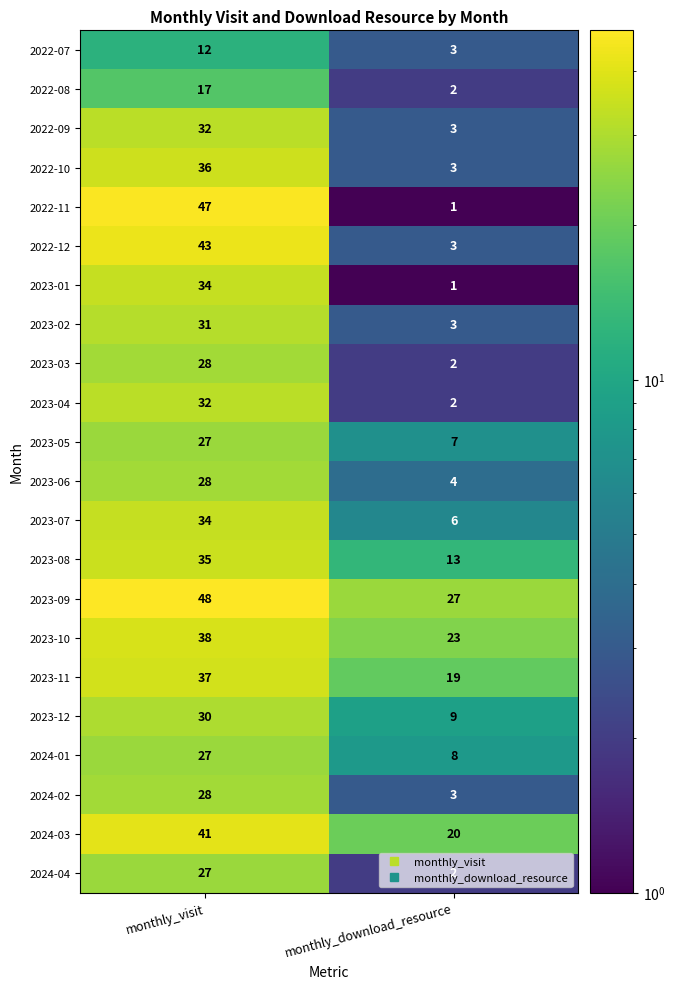

Is the value of 2023-10 at monthly_visit greater than the value of 2023-05 at monthly_download_resource?

Yes